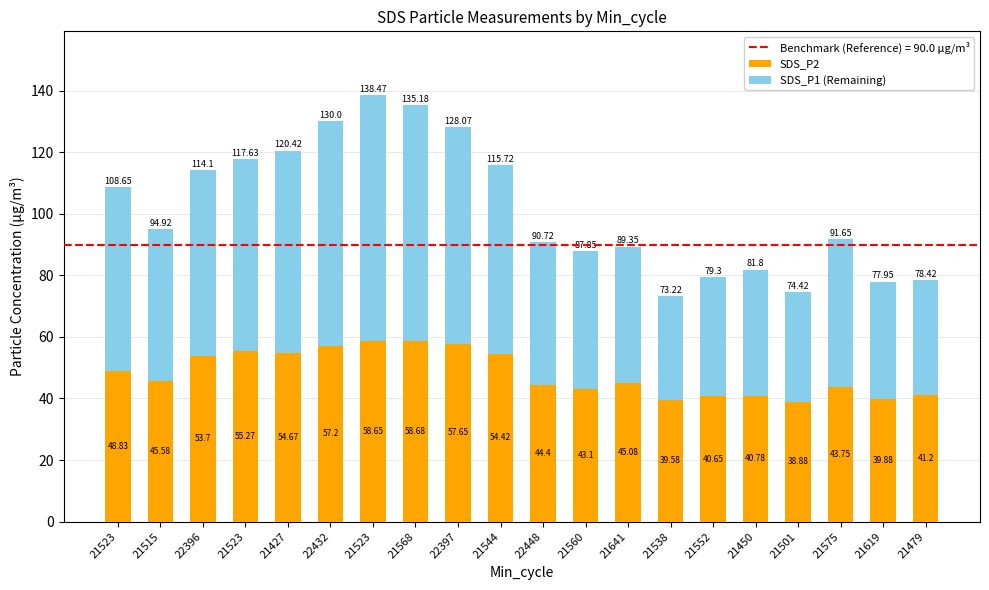

How many distinct data groups are displayed?

2